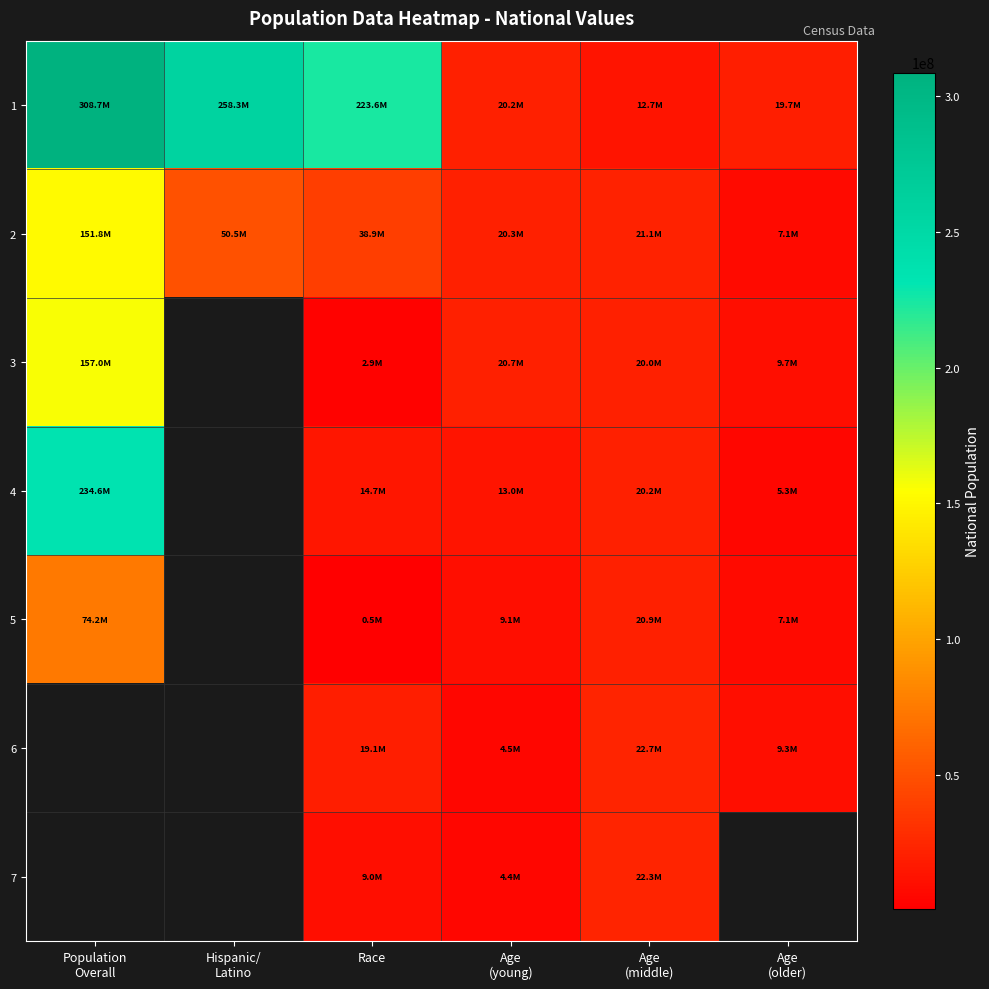

What is the total value across all series at Race?

308745538.0